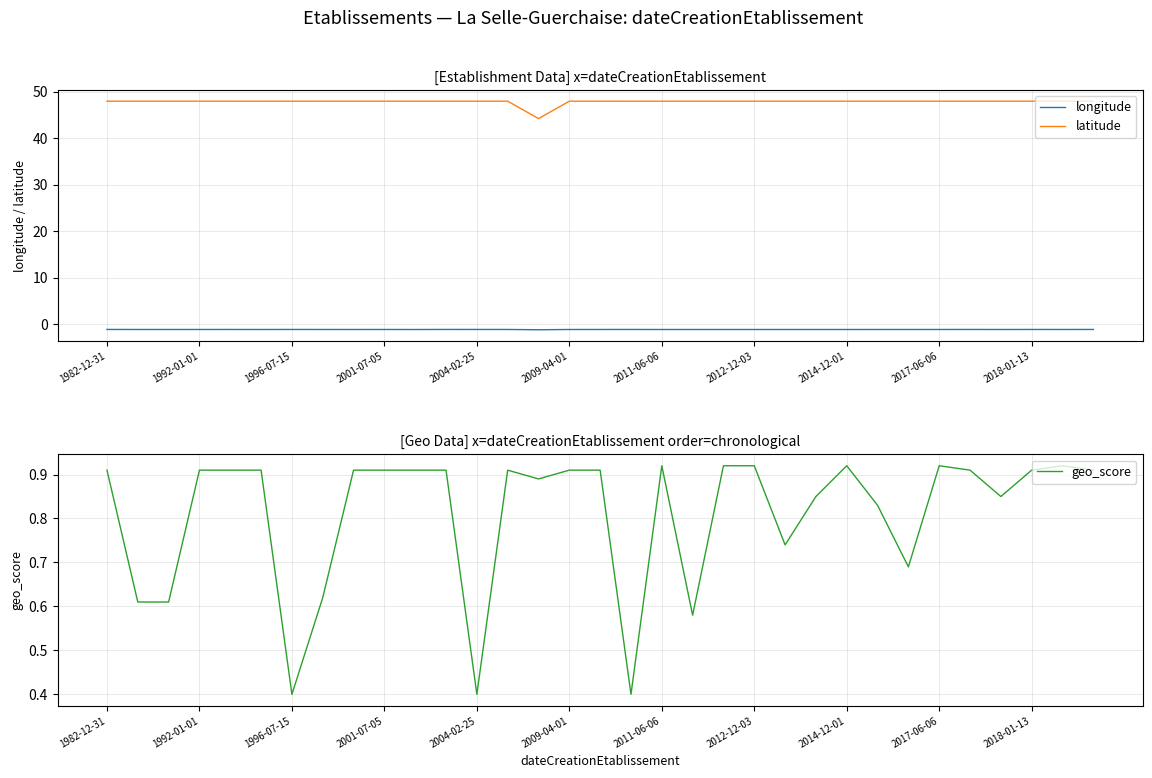

How many series are shown in this chart?

3